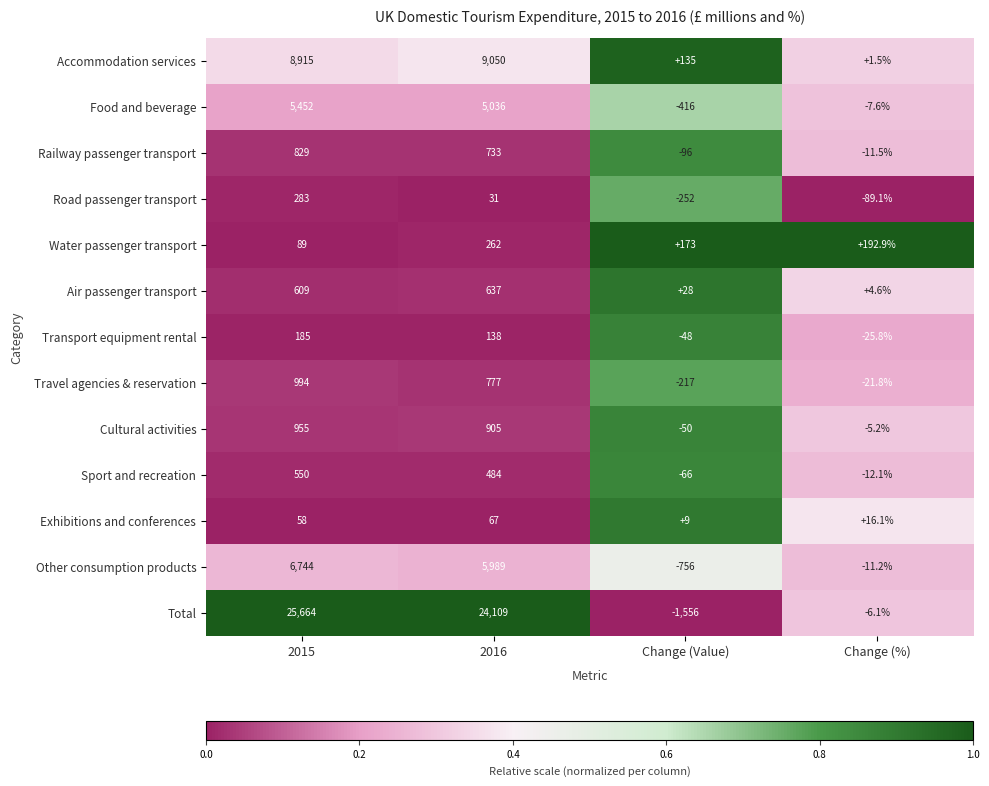

What is the sum of all Cultural activities values?

1804.8